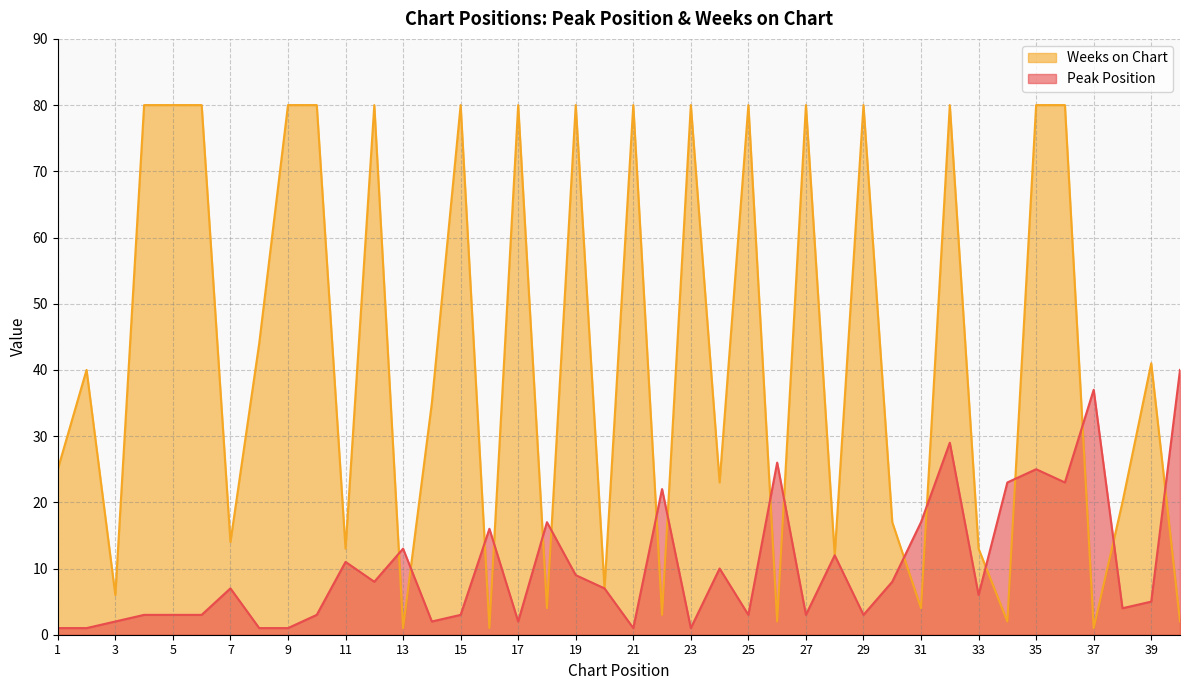

Does the chart have visible grid lines?

Yes